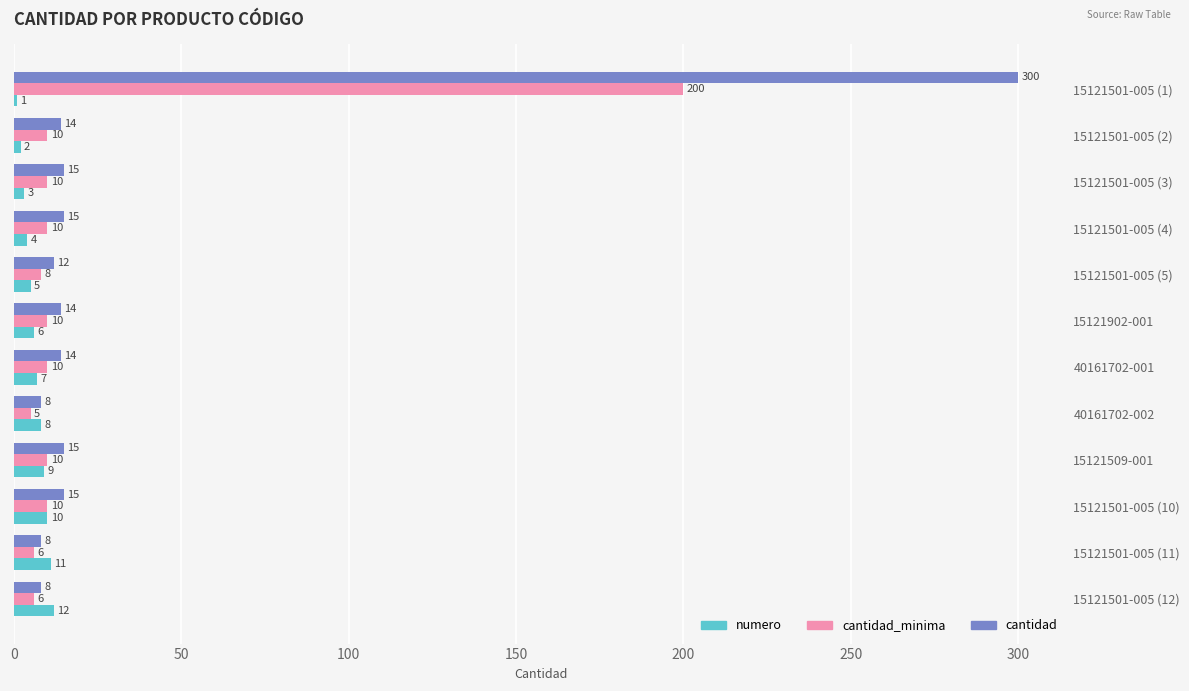

What is the difference between the second highest and minimum values in the numero series?

10